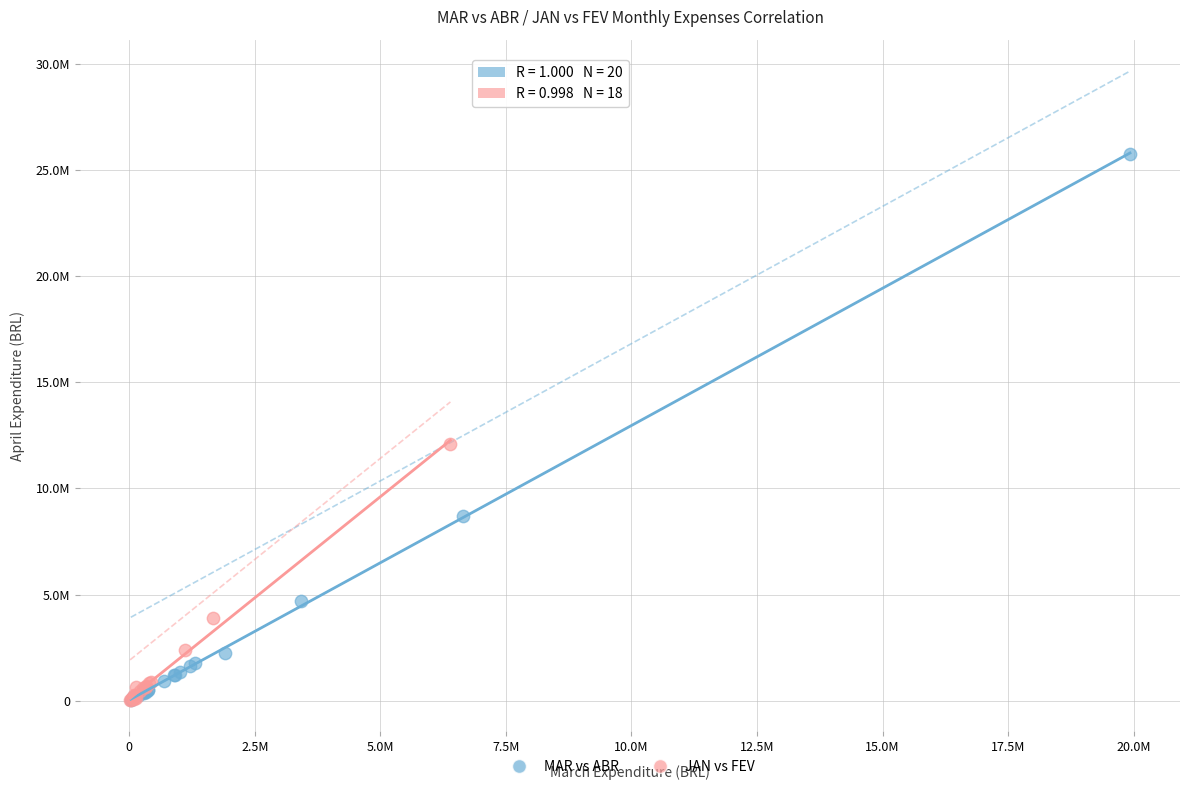

What are all the series names shown in the legend?

MAR vs ABR, JAN vs FEV